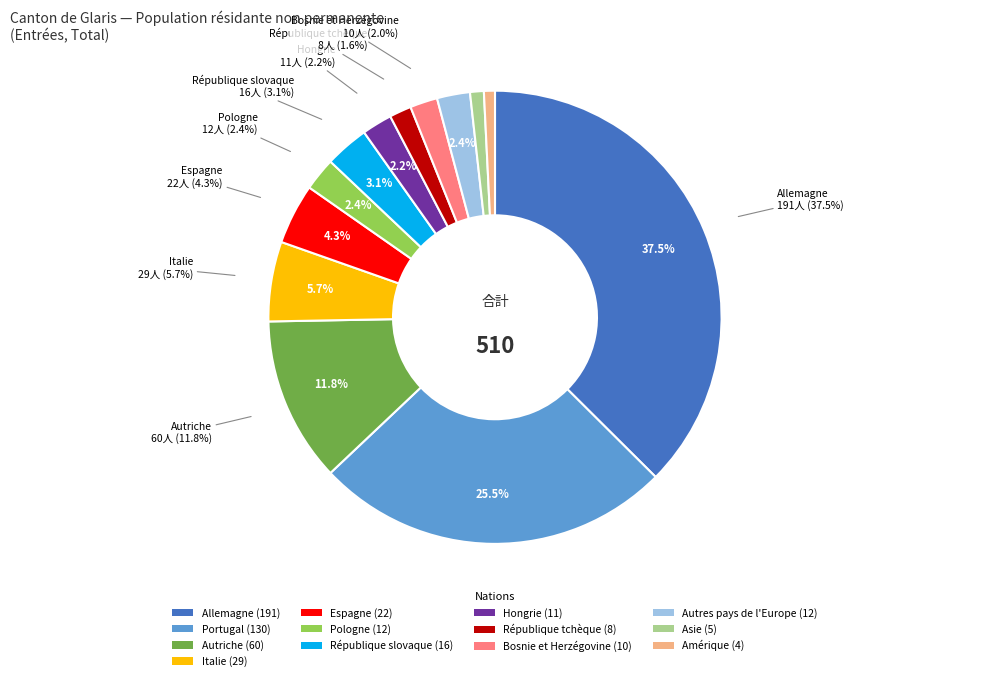

Which slice is the largest?

Allemagne